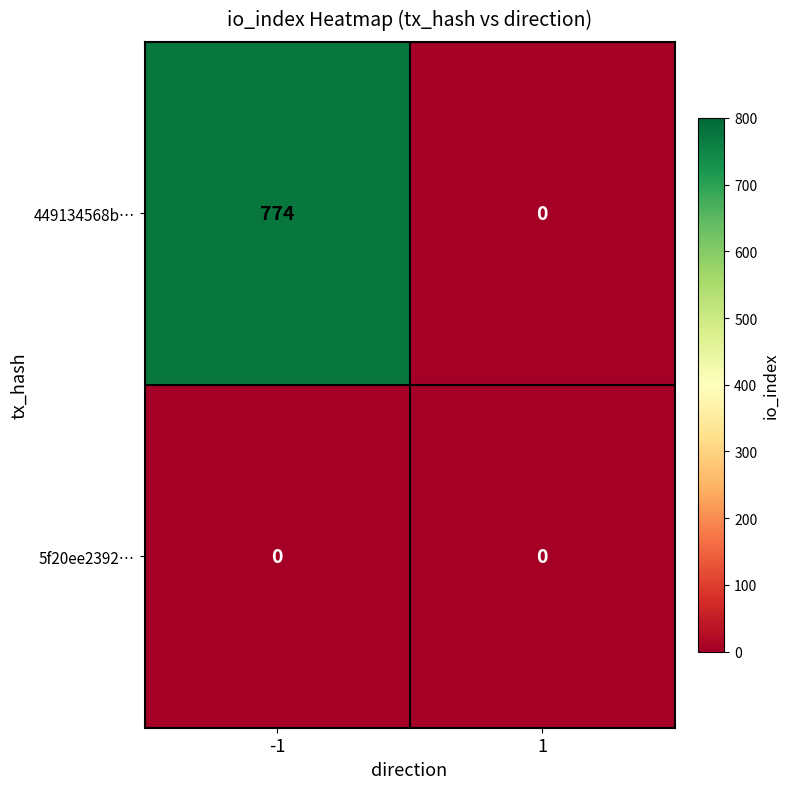

At which category is the sum across all series the highest?

-1